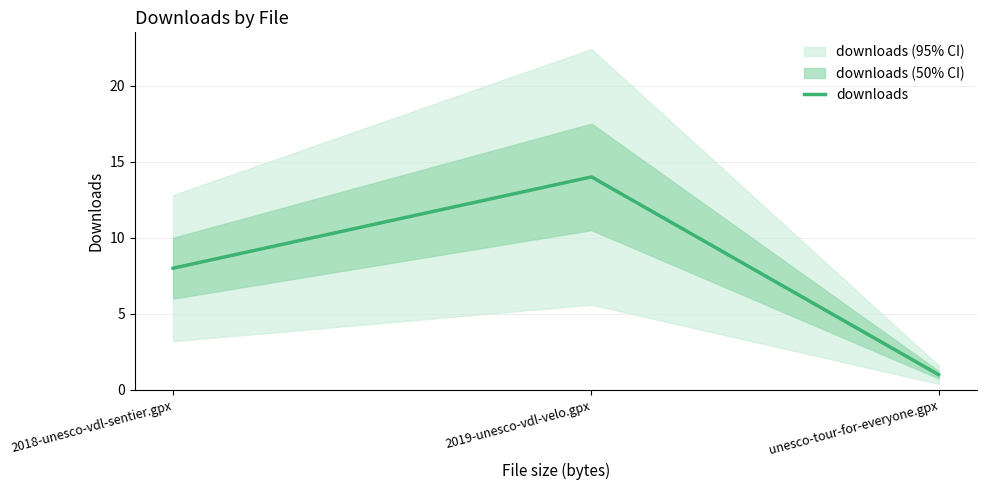

What is the change in value from 2018-unesco-vdl-sentier.gpx to unesco-tour-for-everyone.gpx?

-7